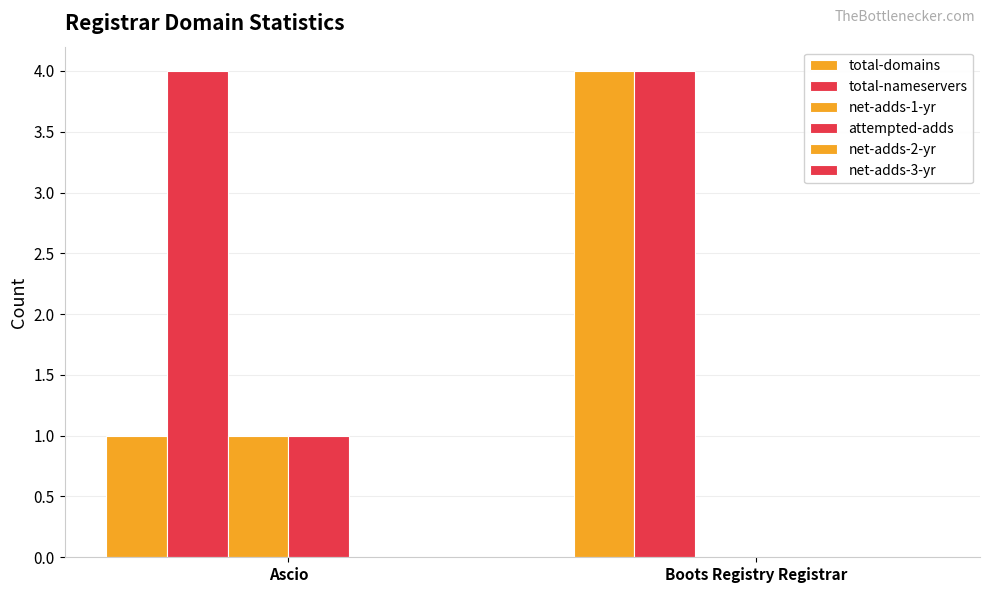

Reading right to left, what are all the values shown in this chart?

total-domains: 4	1
total-nameservers: 4	4
net-adds-1-yr: 0	1
attempted-adds: 0	1
net-adds-2-yr: 0	0
net-adds-3-yr: 0	0